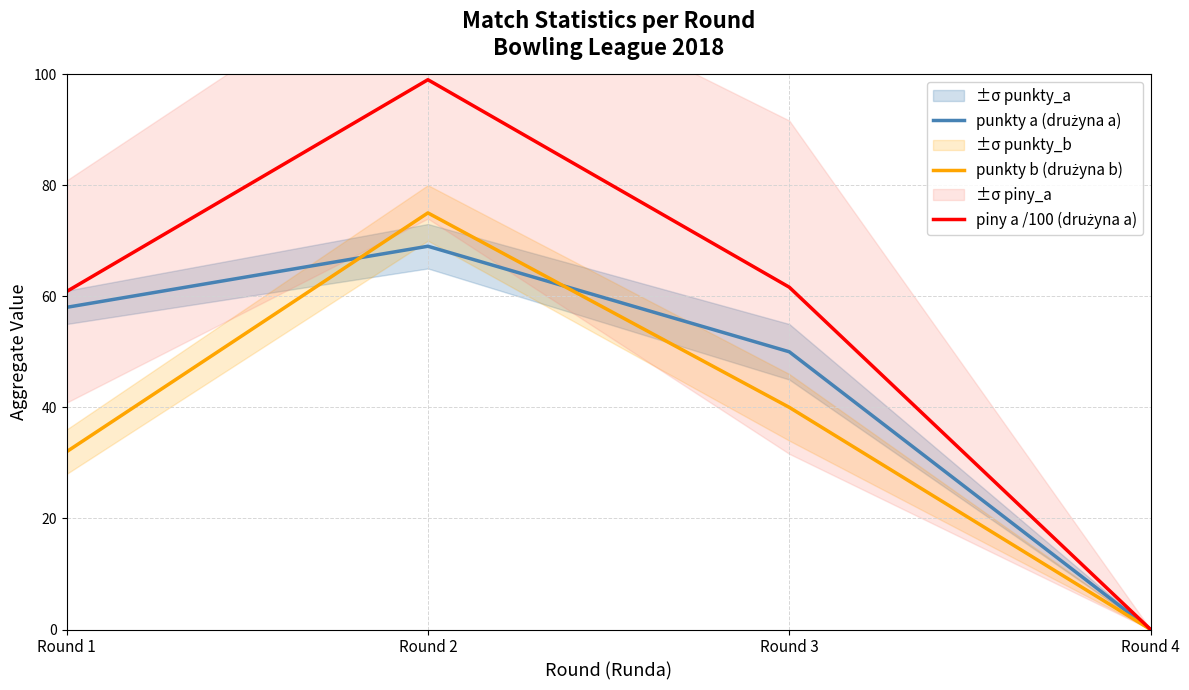

Read the piny a /100 (drużyna a) value at Round 1.

60.8